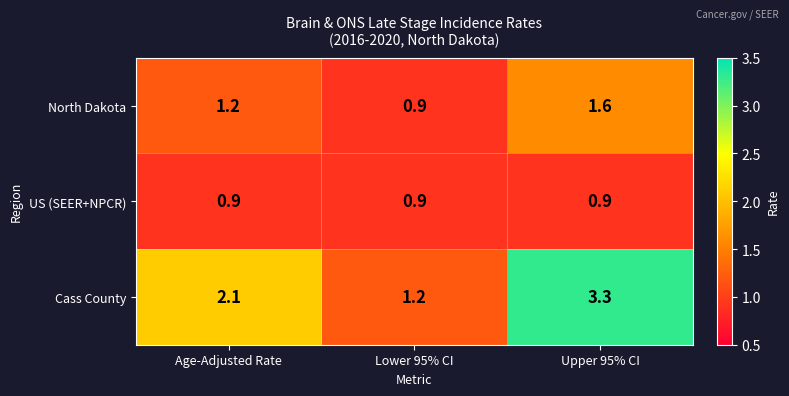

How many distinct data groups are displayed?

3